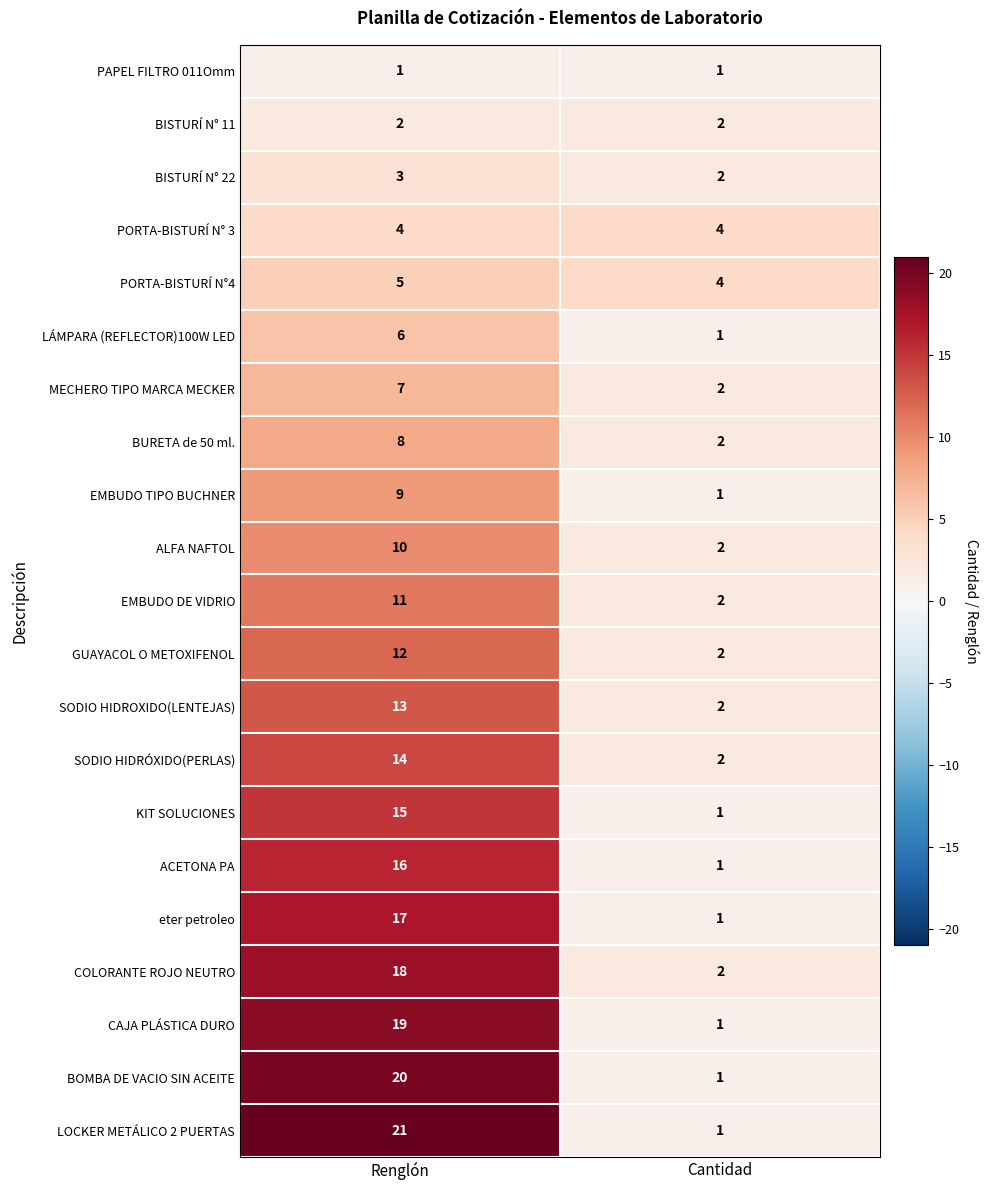

Count the number of data series in this chart.

21